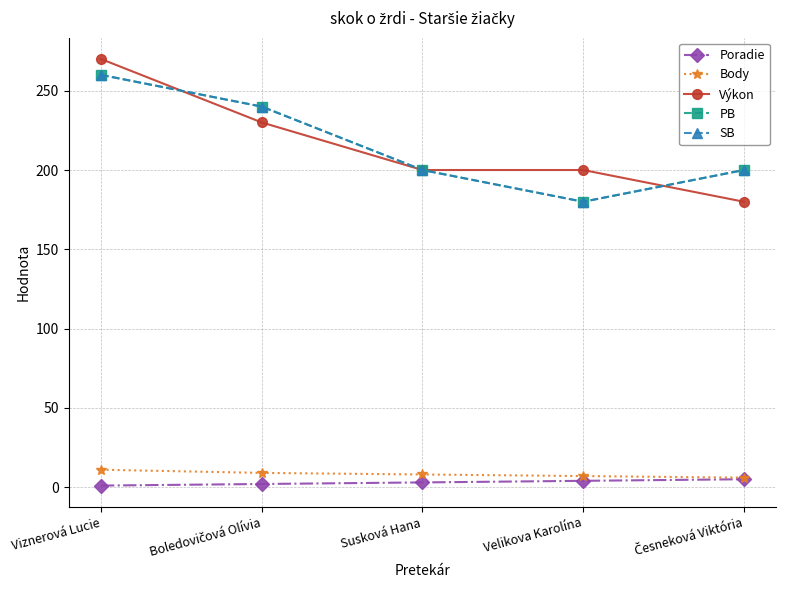

Is this an area chart (filled region under the line)?

No